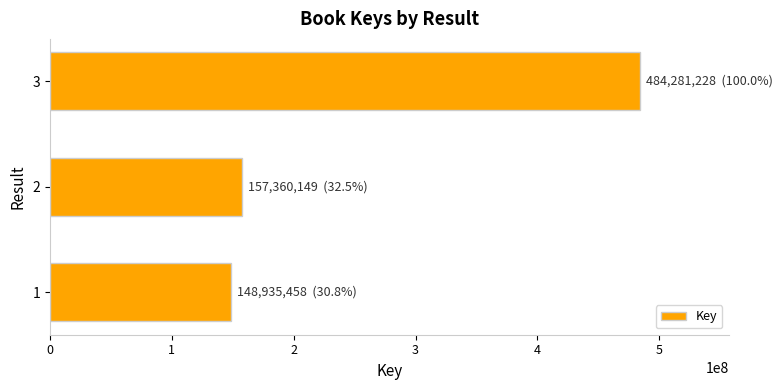

Reading top to bottom, what are all the values shown in this chart?

484281228	157360149	148935458